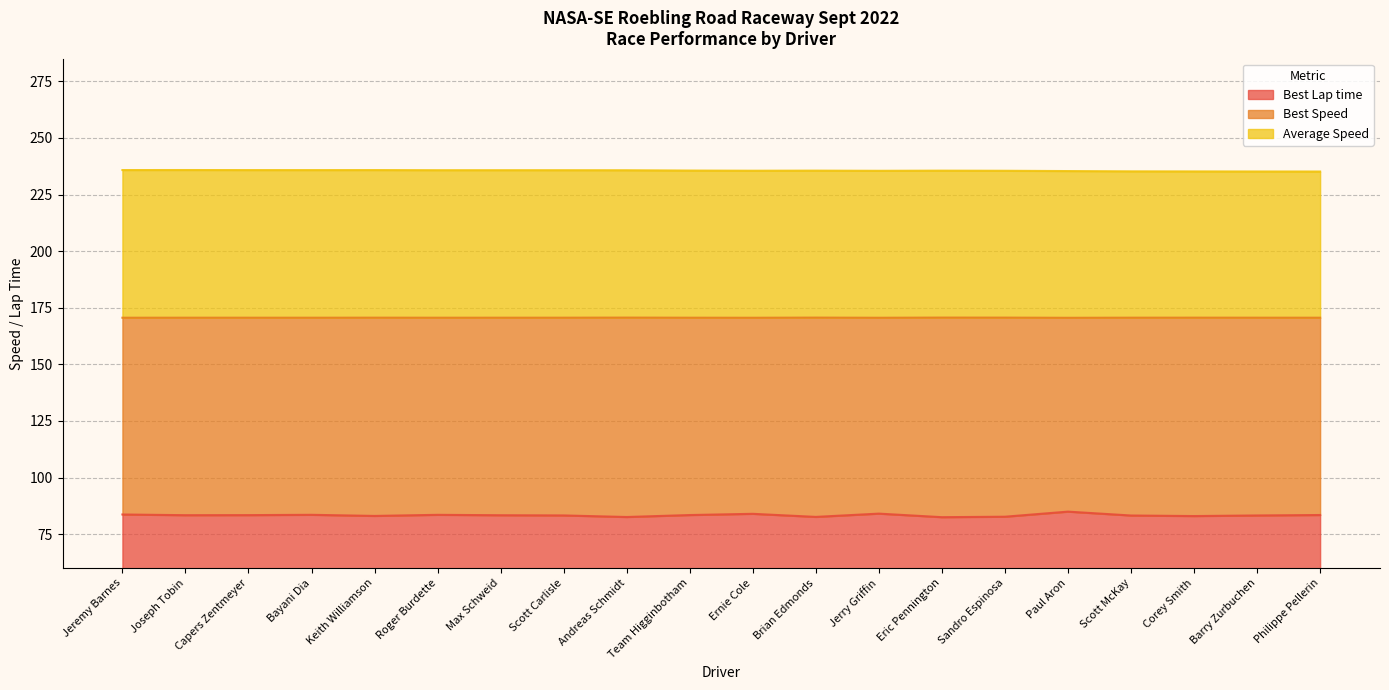

What is the label of the 18th point from the right?

Capers Zentmeyer